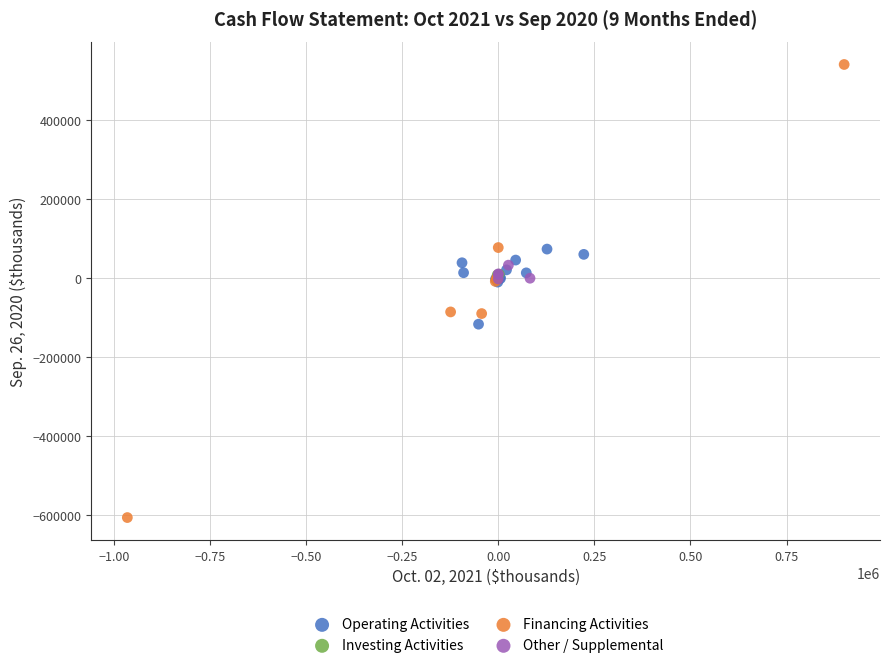

Which series has the largest Y range (max minus min)?

Financing Activities